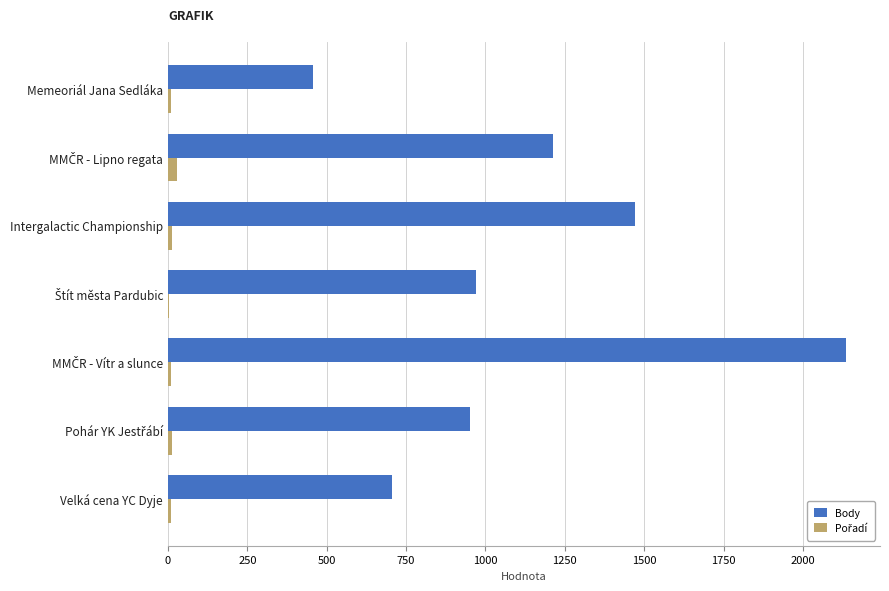

How many categories are shown in the chart?

7